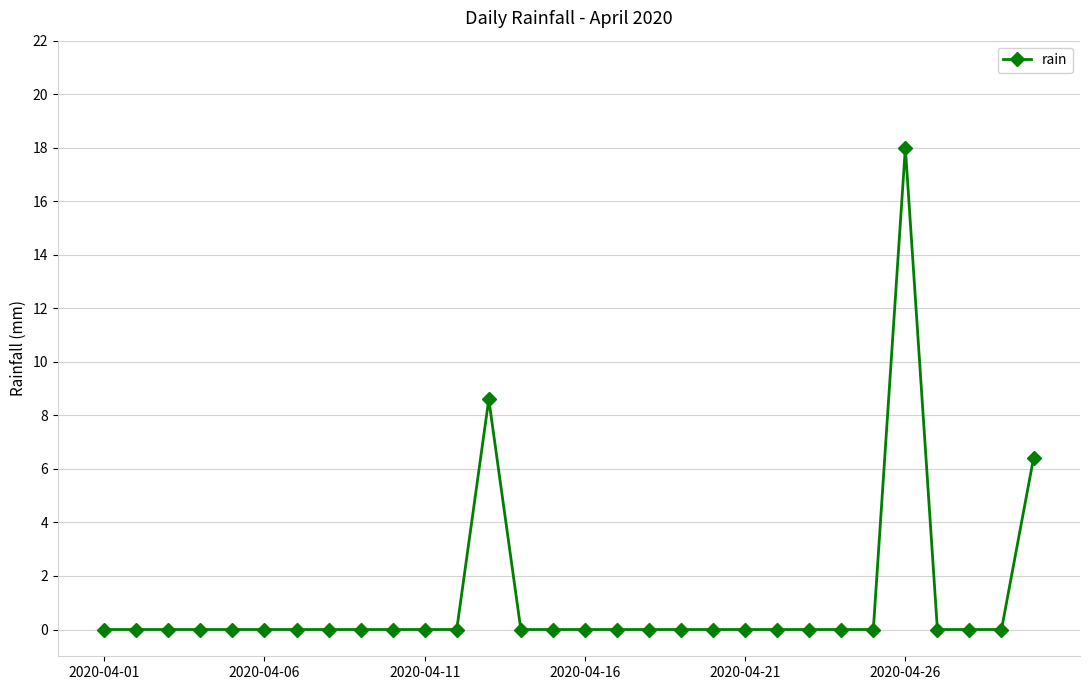

Reading left to right, extract all data points from this chart.

0.0	0.0	0.0	0.0	0.0	0.0	0.0	0.0	0.0	0.0	0.0	0.0	8.6	0.0	0.0	0.0	0.0	0.0	0.0	0.0	0.0	0.0	0.0	0.0	0.0	18.0	0.0	0.0	0.0	6.4